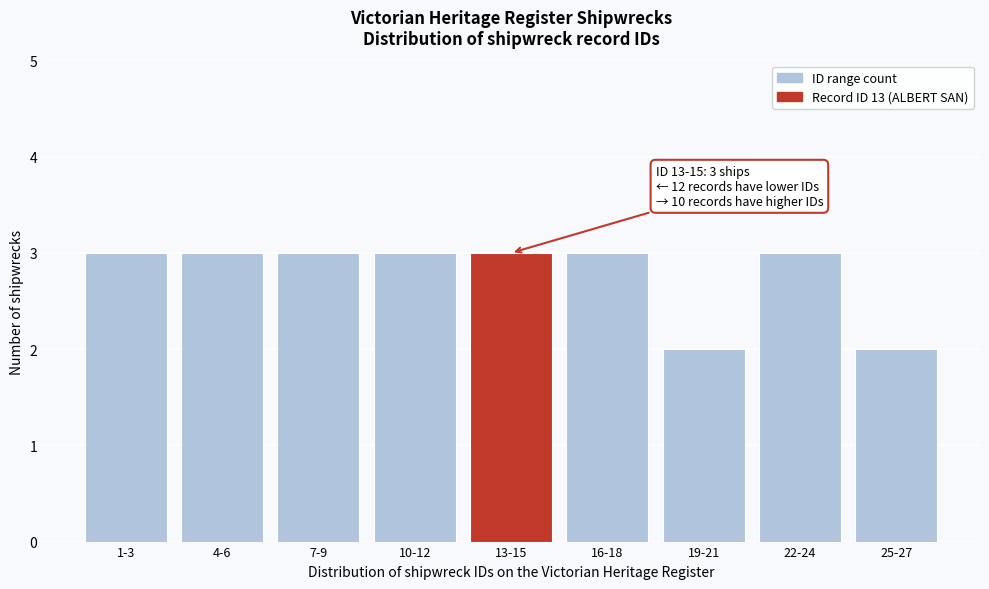

Reading left to right, transcribe all the data shown in this chart.

3	3	3	3	3	3	2	3	2